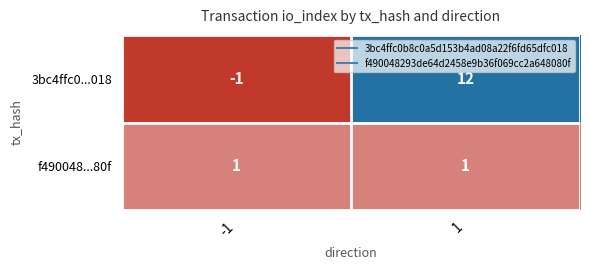

Reading left to right, what are all the values shown in this chart?

3bc4ffc0...018: -1	12
f490048...80f: 1	1